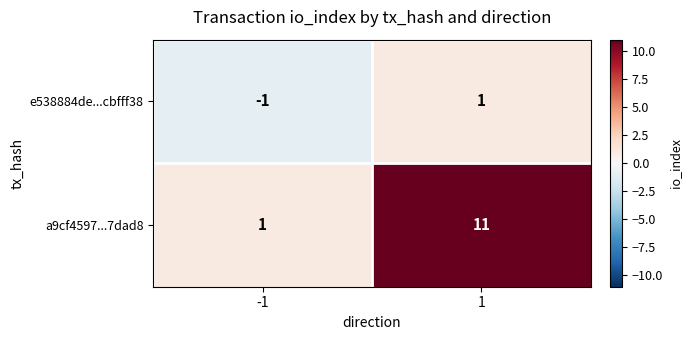

At which category is the sum across all series the highest?

1